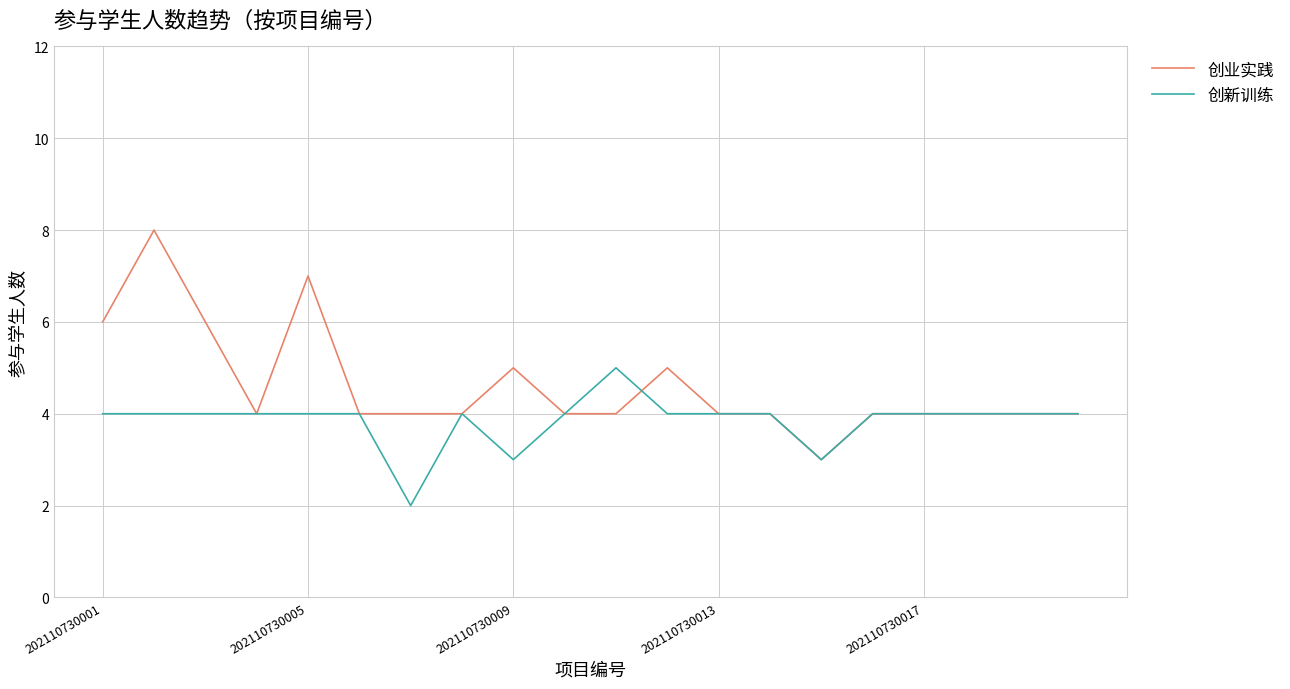

Which series has the widest spread of values?

创业实践